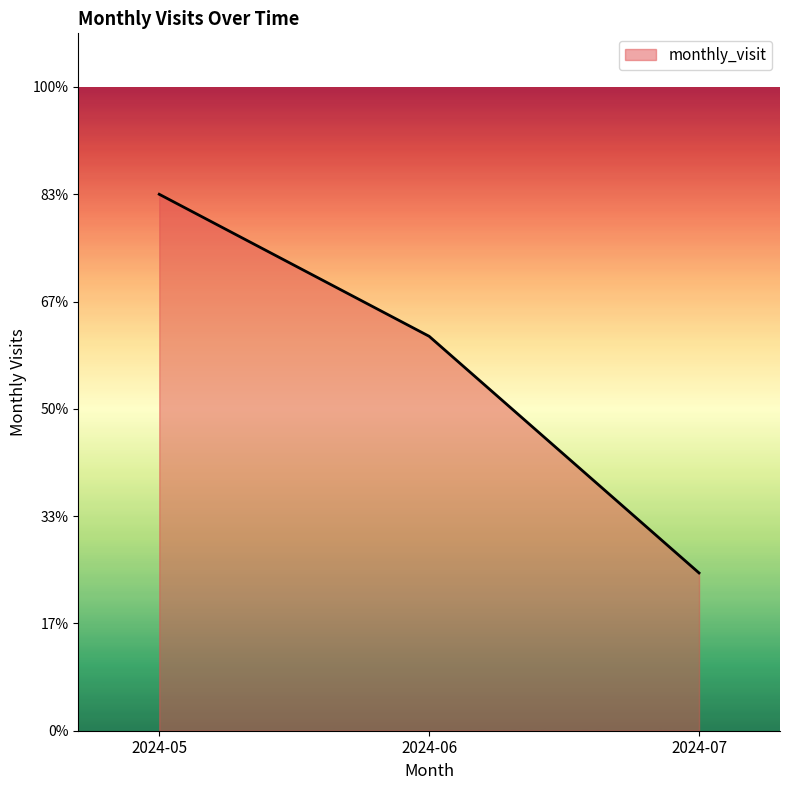

Is this an area chart (filled region under the line)?

Yes